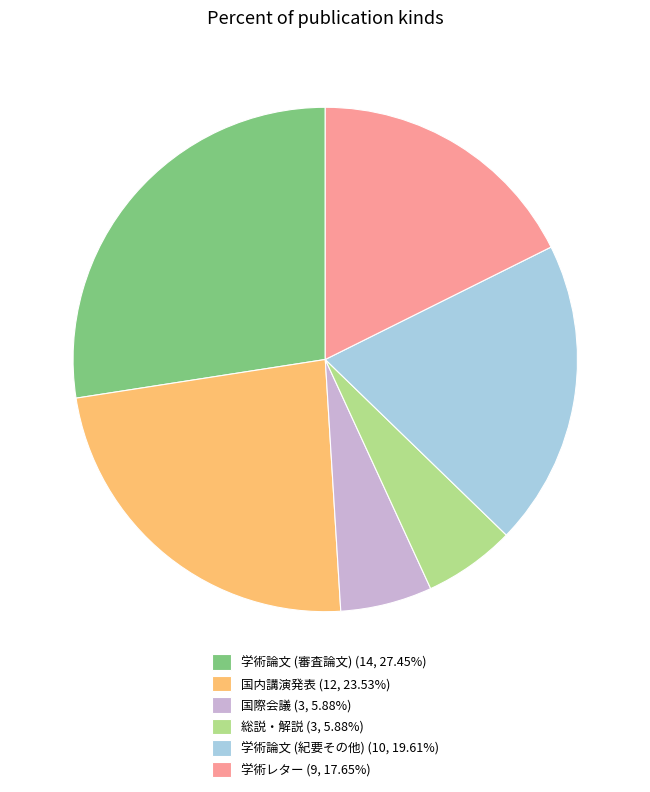

Which slice is the largest?

学術論文 (審査論文)